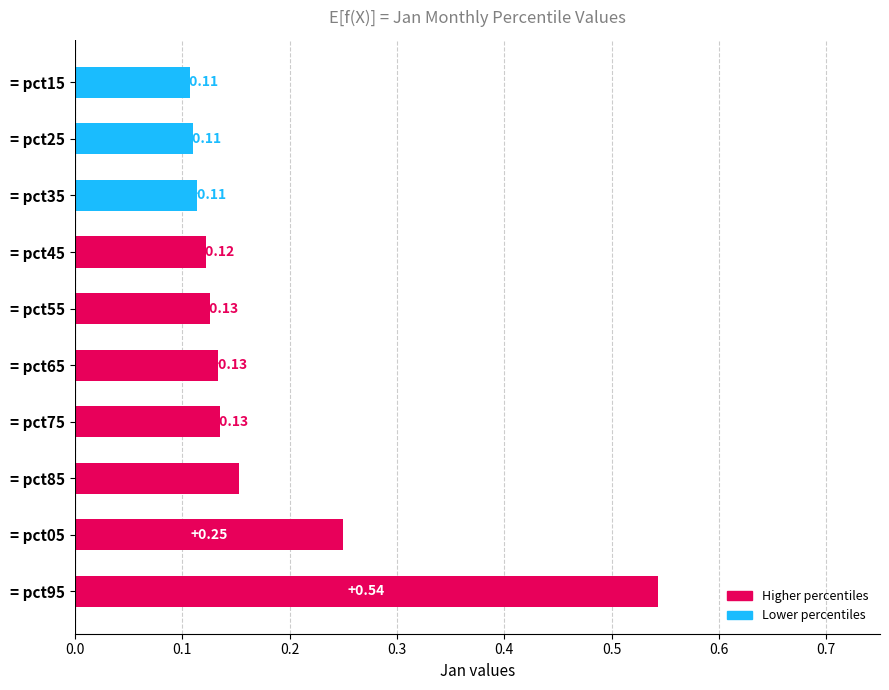

Between pct75 and pct55, which is larger?

pct75